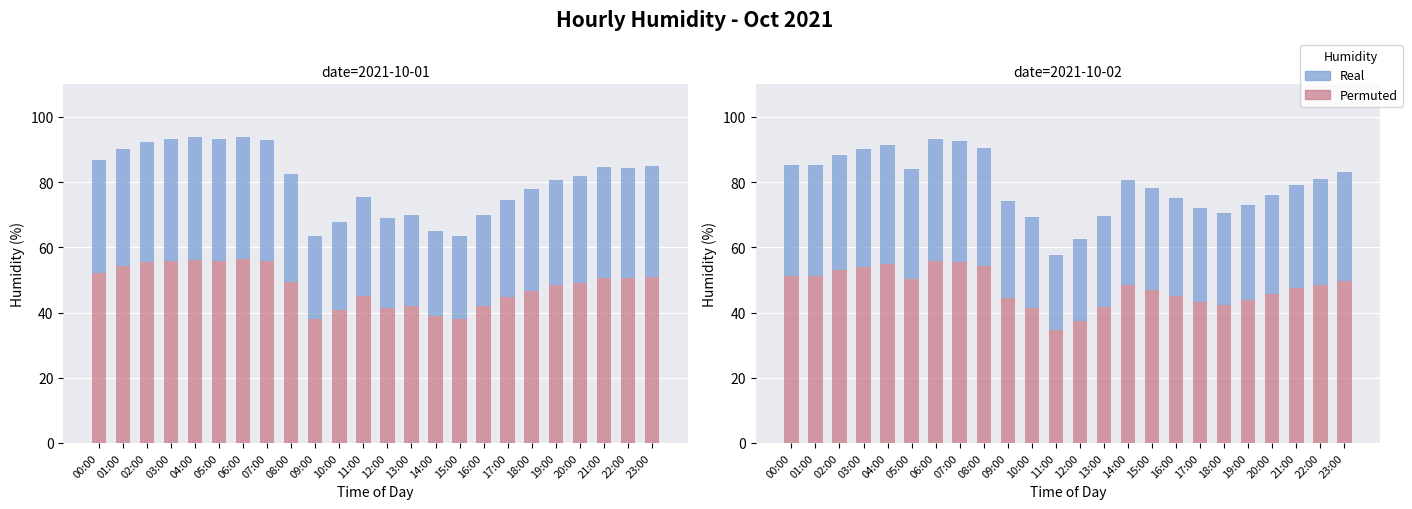

Is the value of Real at 10:00 greater than the value of Permuted at 03:00?

No